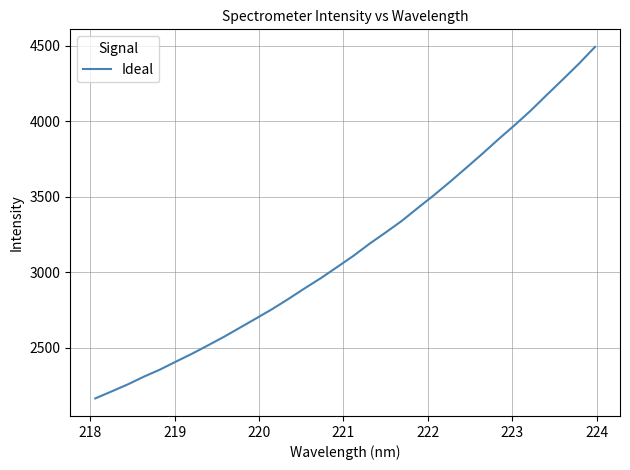

What is the minimum value shown in the chart?

2163.1